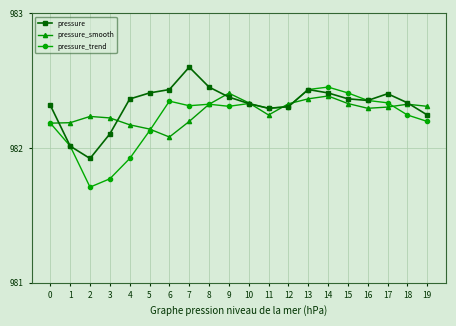

Count the number of categories in the chart.

20